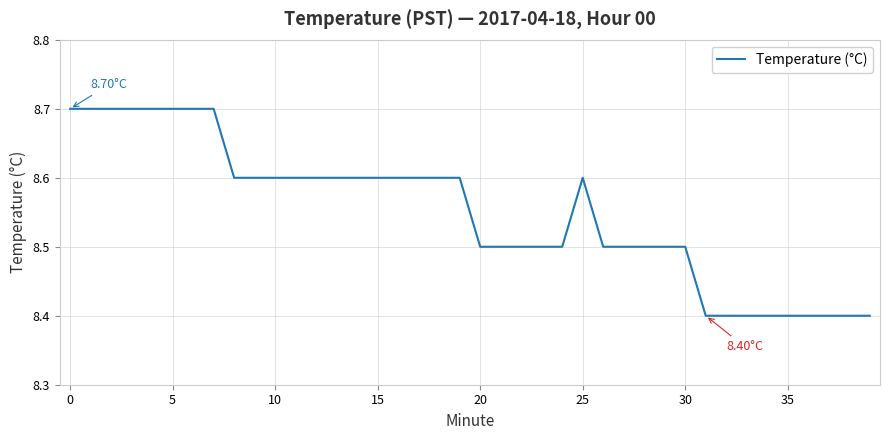

What is the difference between the maximum and minimum values?

0.3